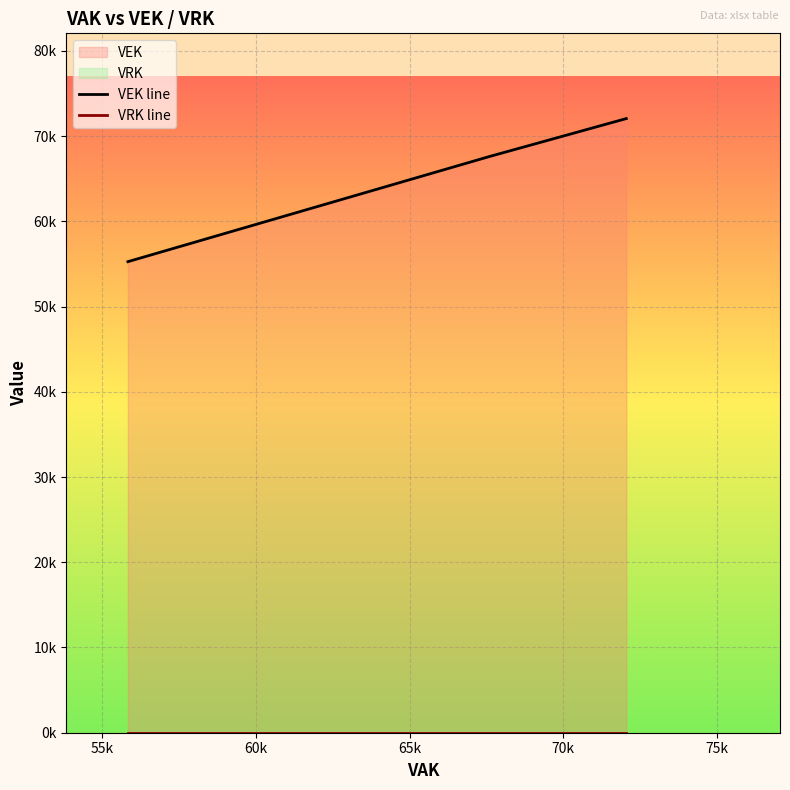

True or false: VEK line and VRK line intersect in this chart.

False